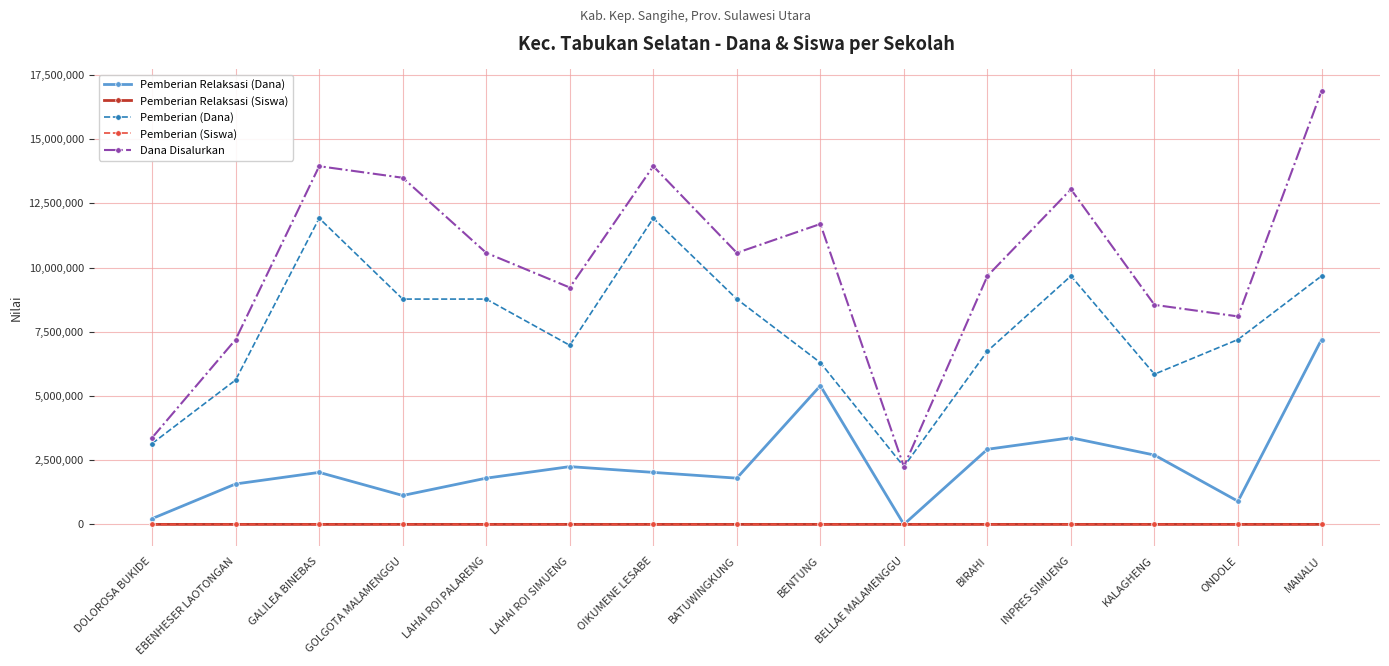

Is it true that Dana Disalurkan equals 3669099 at INPRES SIMUENG?

False